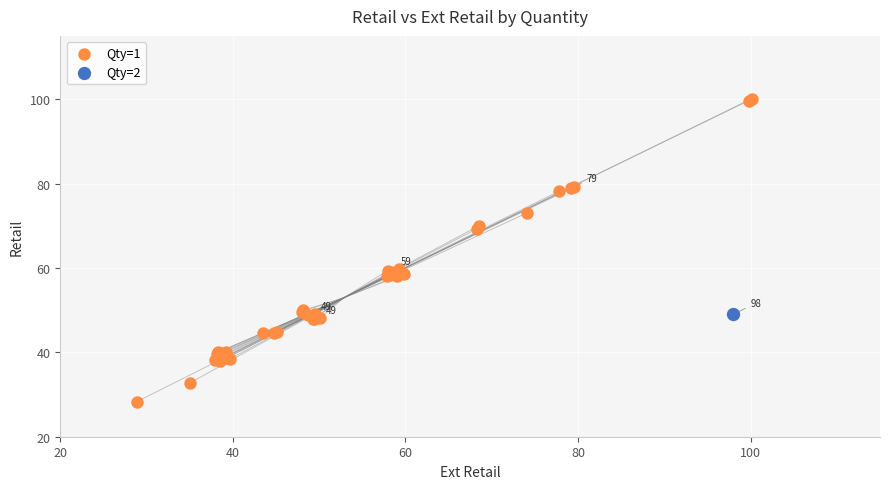

What are all the series names shown in the legend?

Qty=1, Qty=2